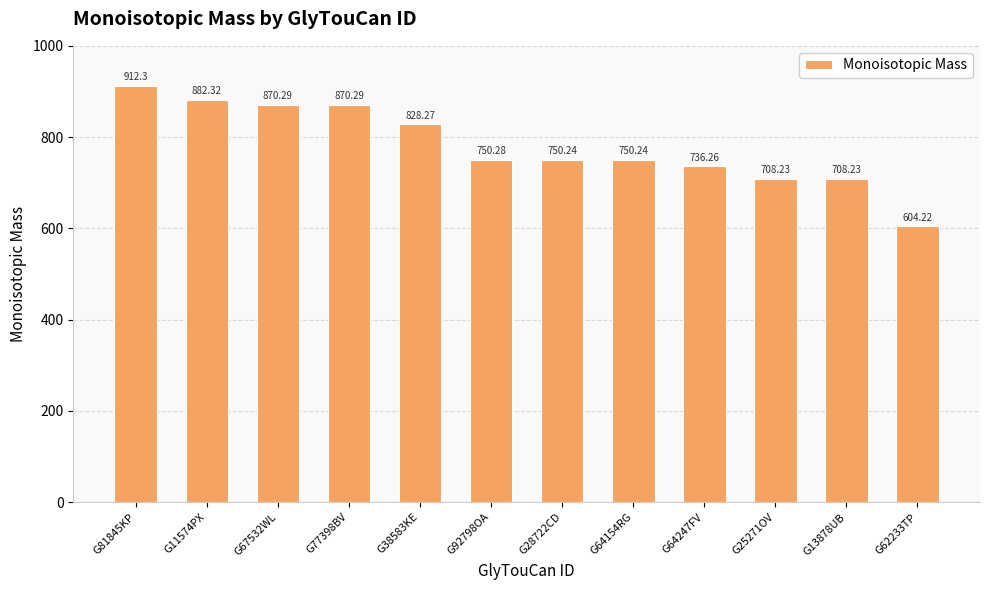

Between G92798OA and G64247FV, which is larger?

G92798OA